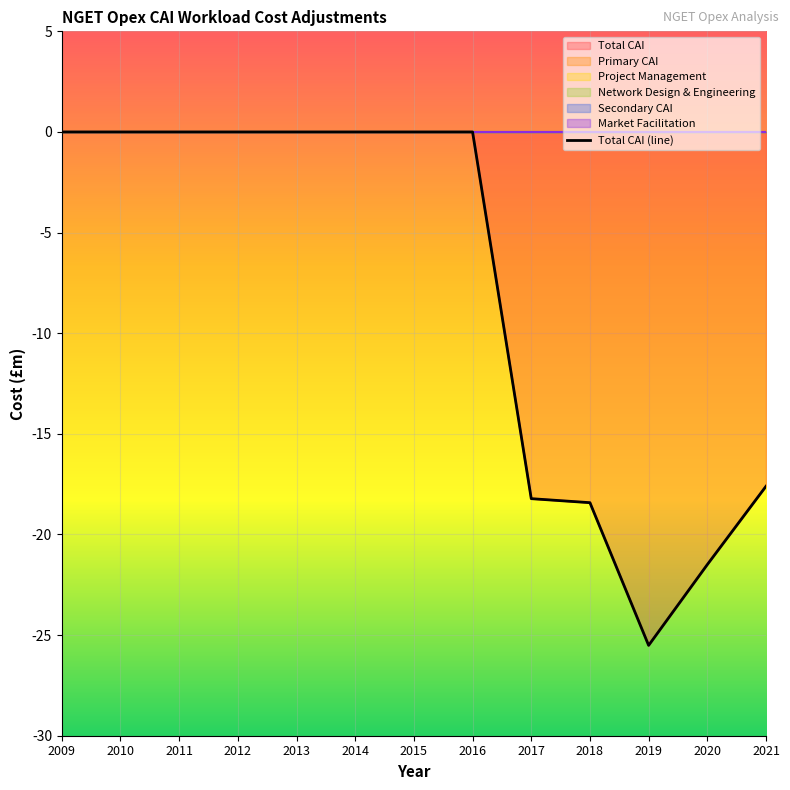

Reading left to right, list all the values displayed in this chart.

Total CAI: 0.0	0.0	0.0	0.0	0.0	0.0	0.0	0.0	-18.2	-18.4	-25.5	-21.5	-17.6
Primary CAI: 0.0	0.0	0.0	0.0	0.0	0.0	0.0	0.0	0.0	0.0	0.0	0.0	0.0
Project Management: 0.0	0.0	0.0	0.0	0.0	0.0	0.0	0.0	0.0	0.0	0.0	0.0	0.0
Network Design & Engineering: 0.0	0.0	0.0	0.0	0.0	0.0	0.0	0.0	0.0	0.0	0.0	0.0	0.0
Secondary CAI: 0.0	0.0	0.0	0.0	0.0	0.0	0.0	0.0	0.0	0.0	0.0	0.0	0.0
Market Facilitation: 0.0	0.0	0.0	0.0	0.0	0.0	0.0	0.0	0.0	0.0	0.0	0.0	0.0